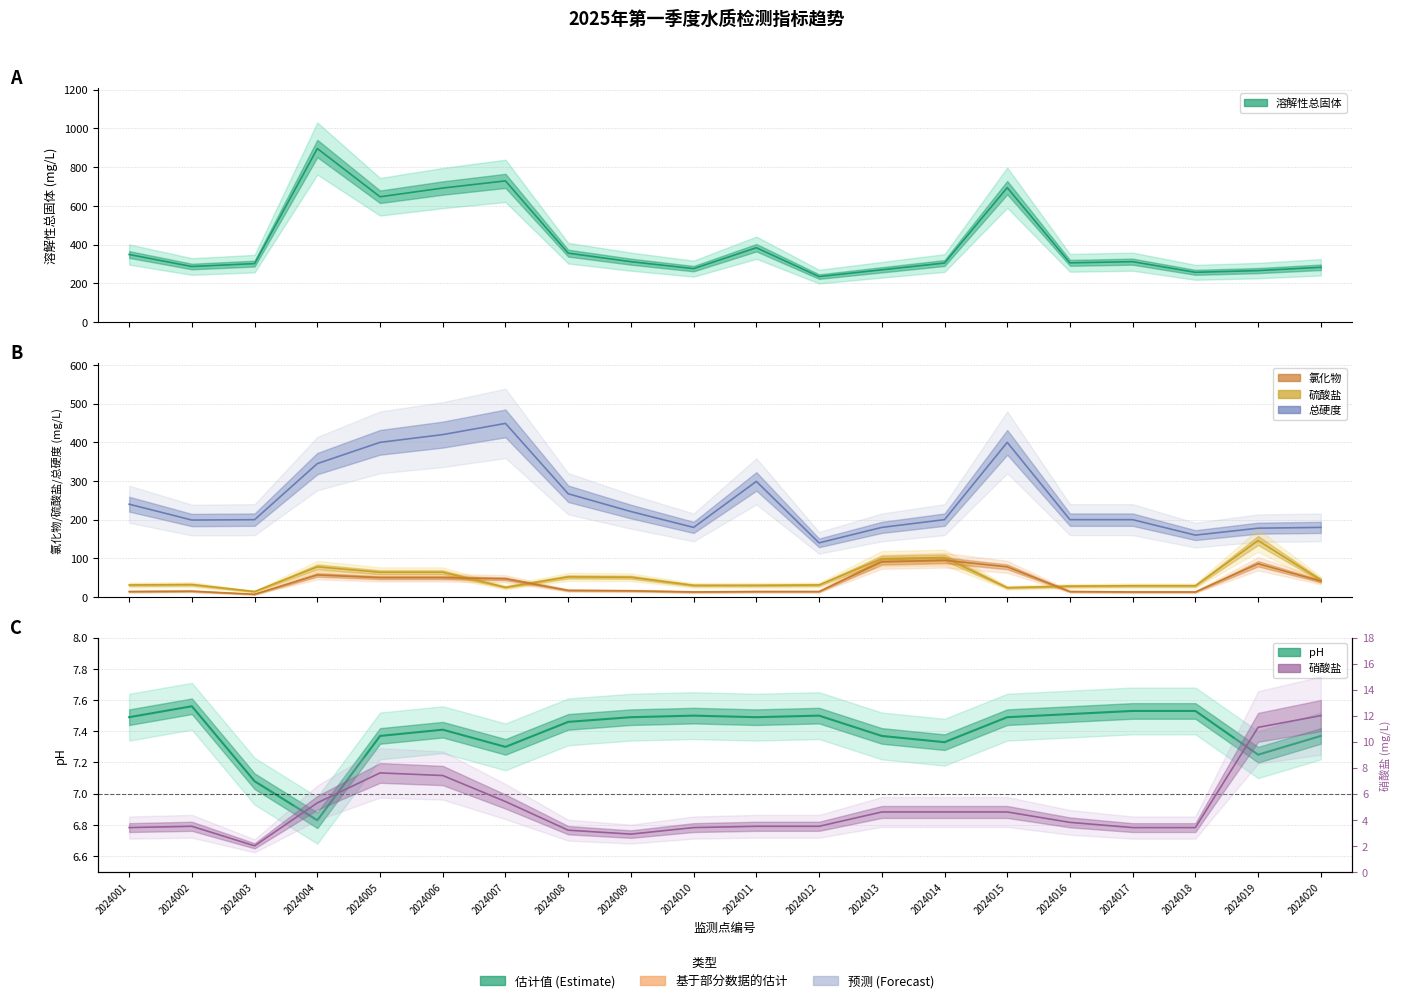

At which category does the chart reach its minimum across all series?

2024003